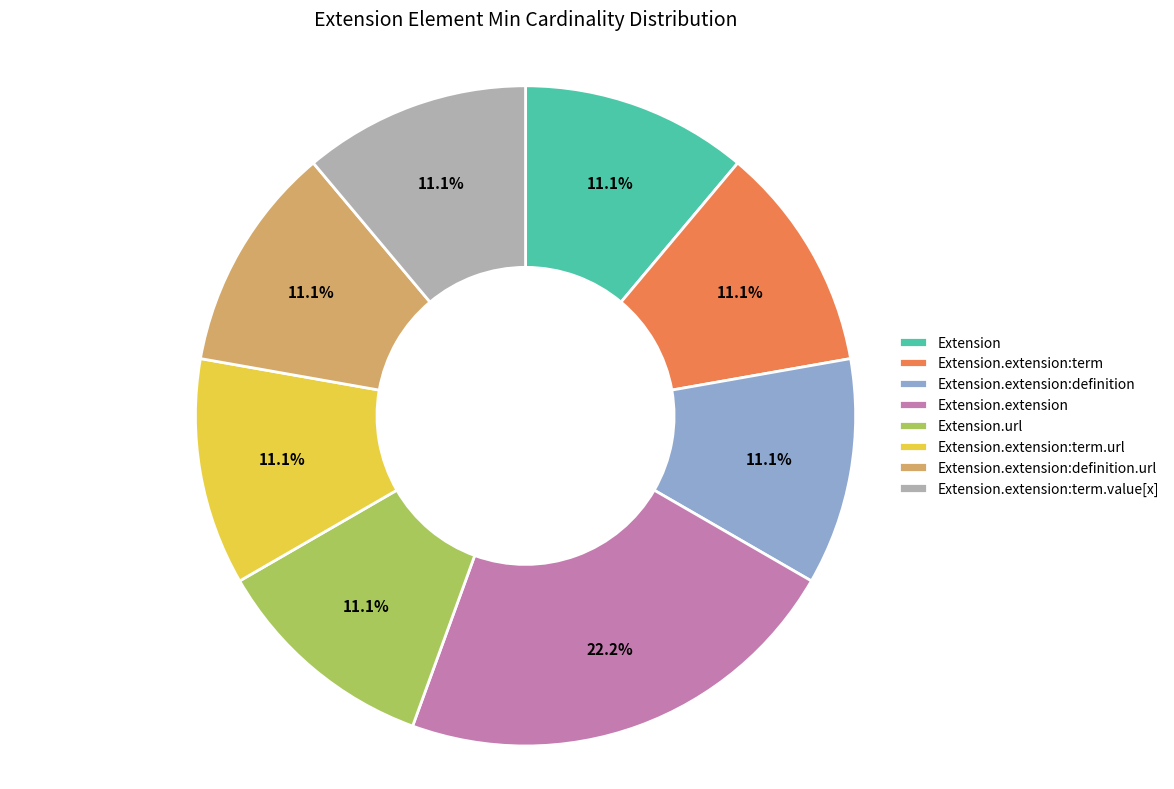

How many segments does this pie chart have?

8